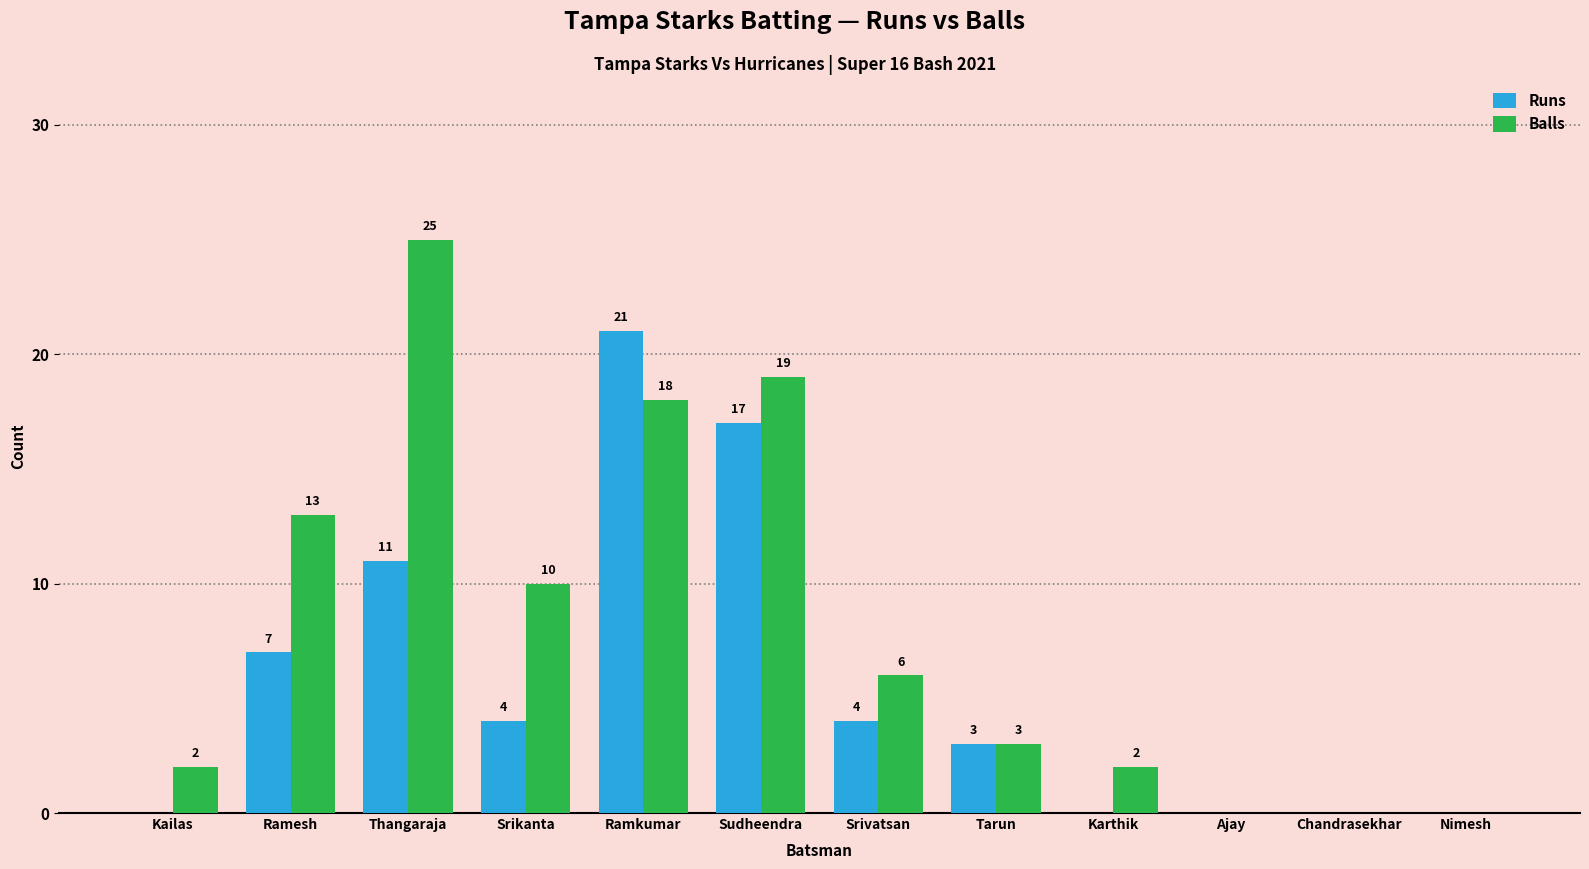

How many Runs values are between 0 and 11?

10